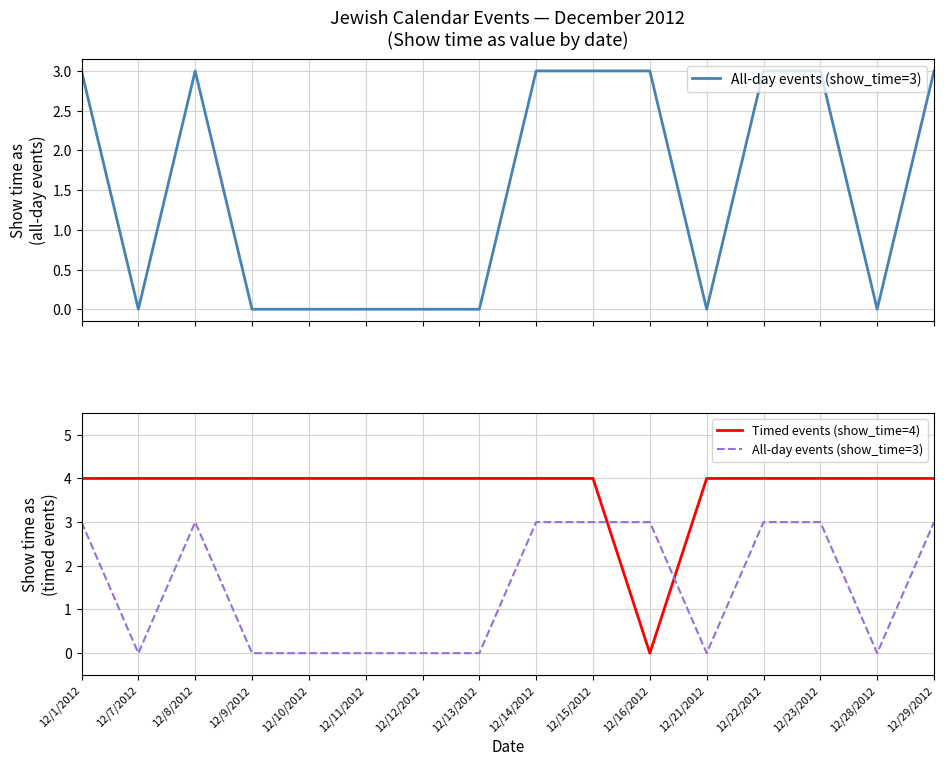

Is the value of All-day events (show_time=3) at 12/9/2012 greater than the value of Timed events (show_time=4) at 12/29/2012?

No